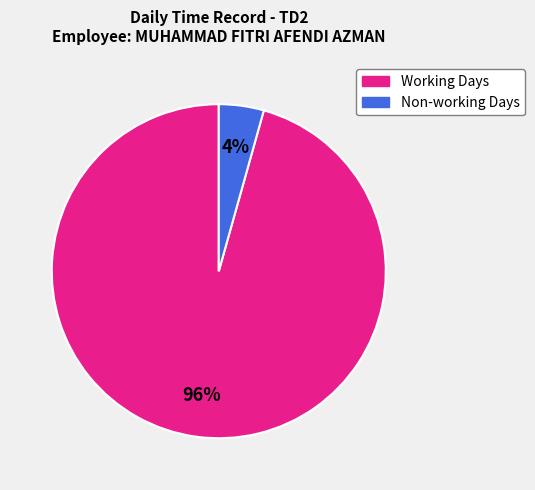

To the nearest percent, what is the average slice percentage?

50%